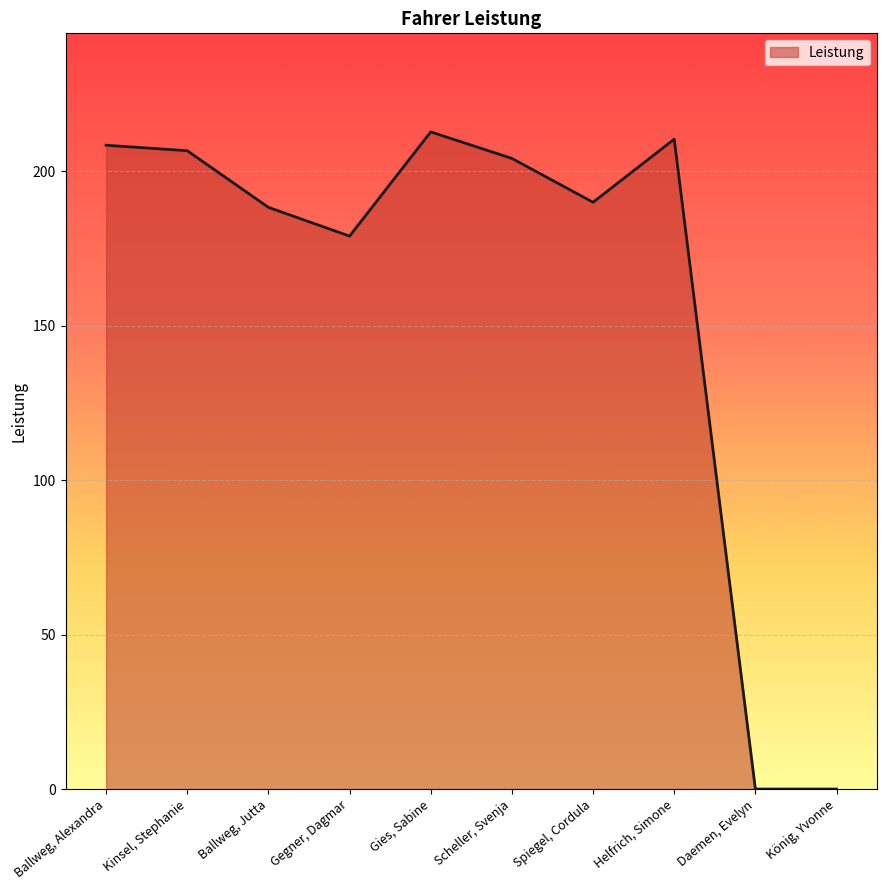

Is it true that the value at Spiegel, Cordula is 190.0?

True